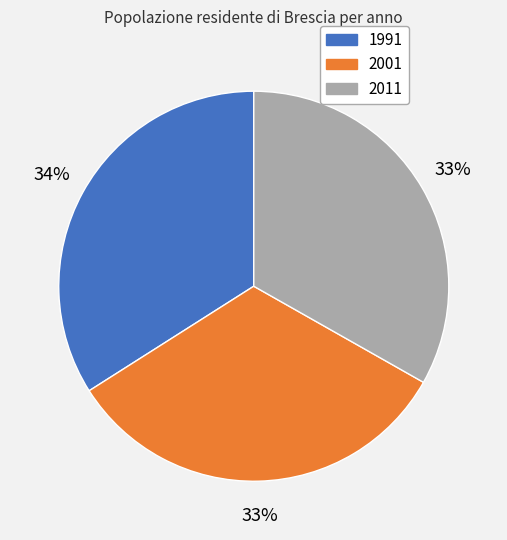

Is it true that 2001 is 33% of the pie?

True